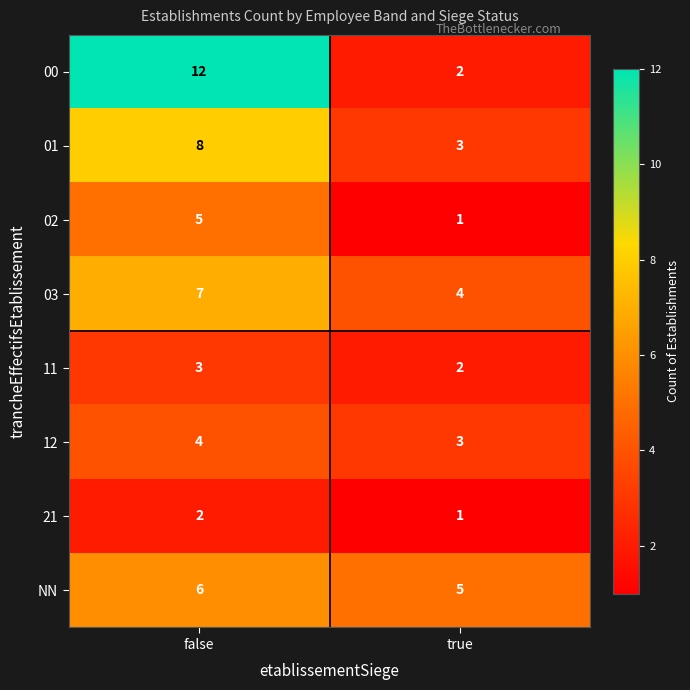

How many data points does each series have?

2